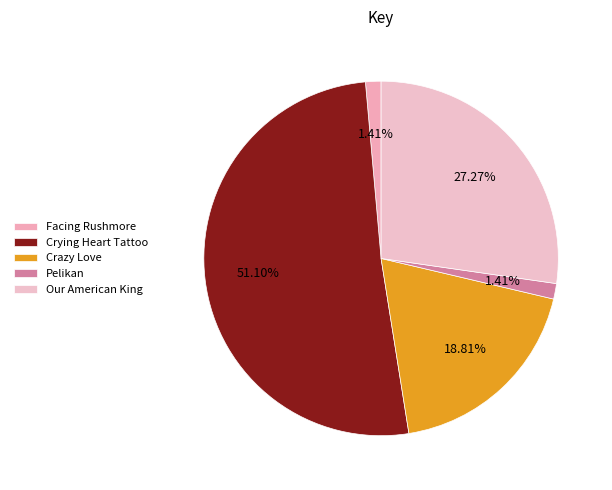

Which category accounts for the majority?

Crying Heart Tattoo